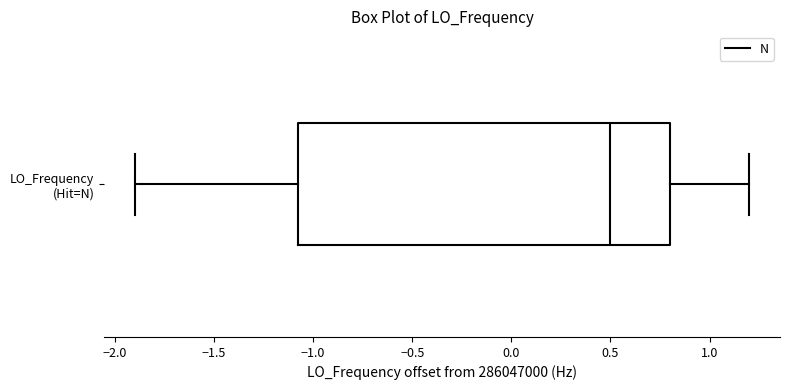

Where does the right whisker of the box for LO_Frequency (Hit=N) end on the x-axis? The values are not printed on the chart, so give them approximately, as read against the axis.

1.2